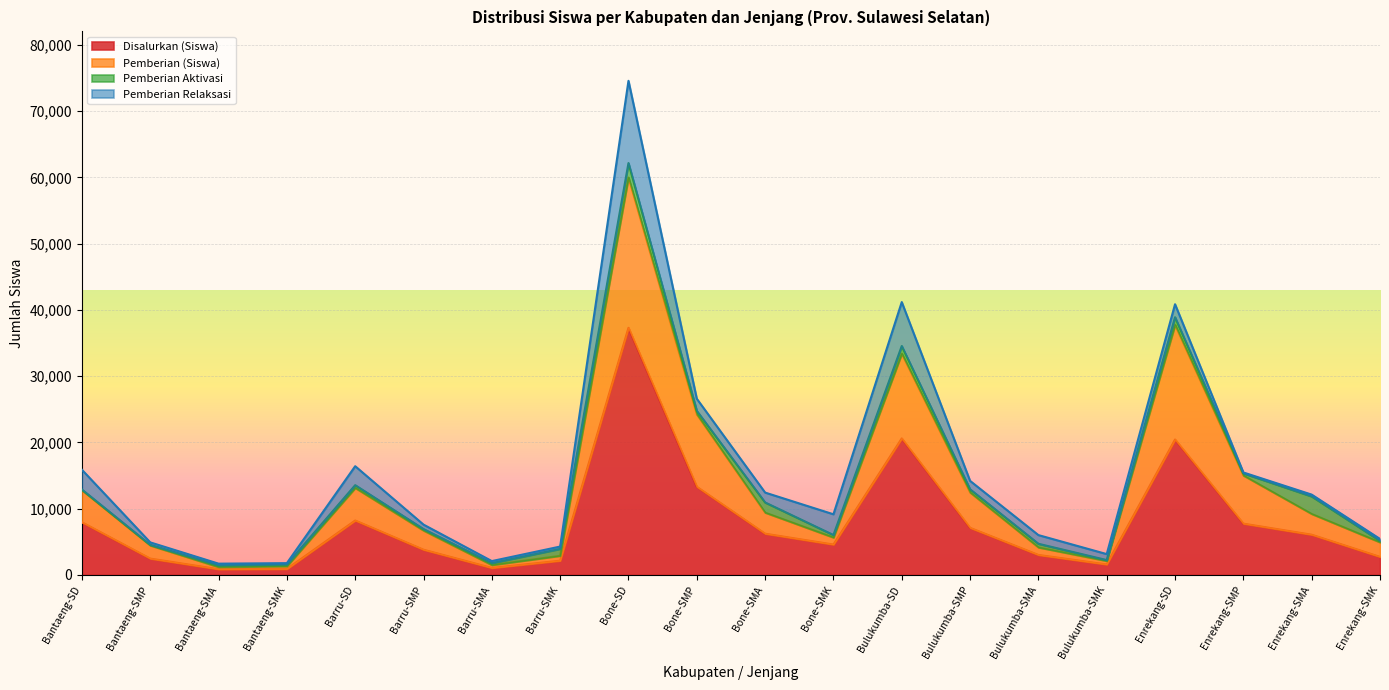

What is the average value of the Disalurkan (Siswa) series?

7889